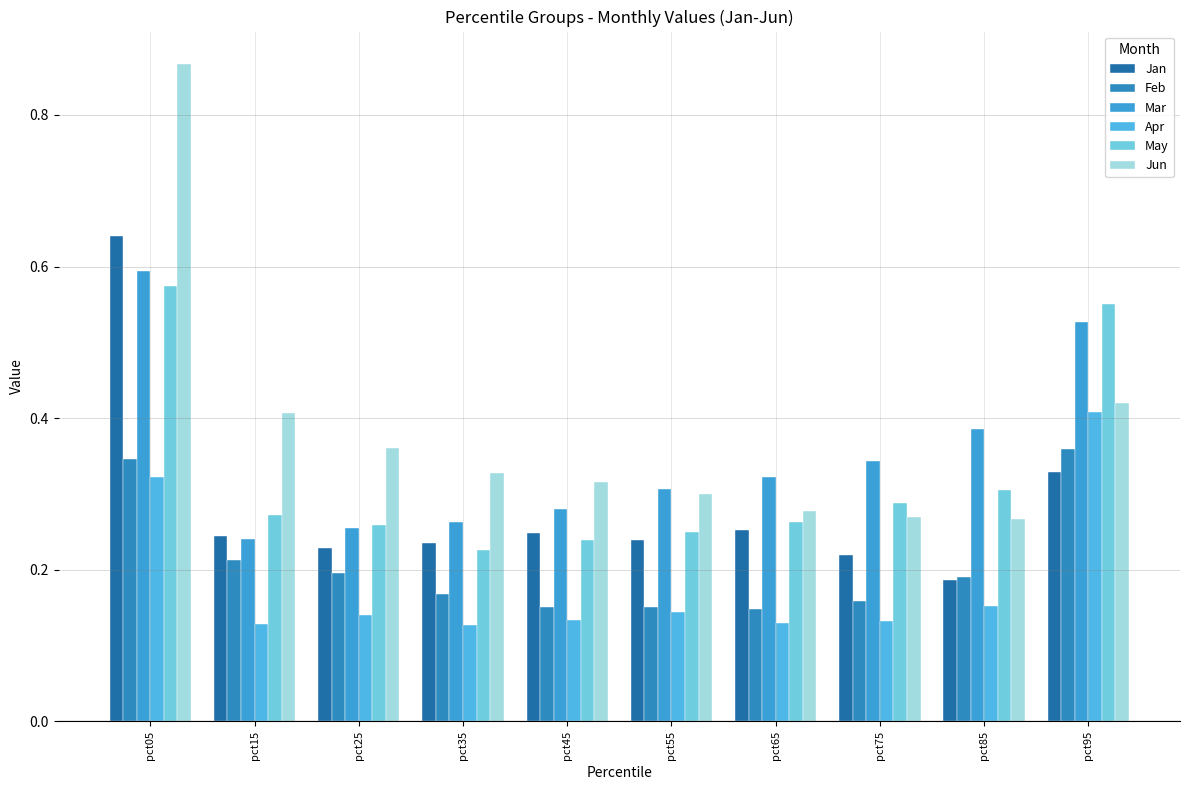

Does the chart contain any negative values?

No